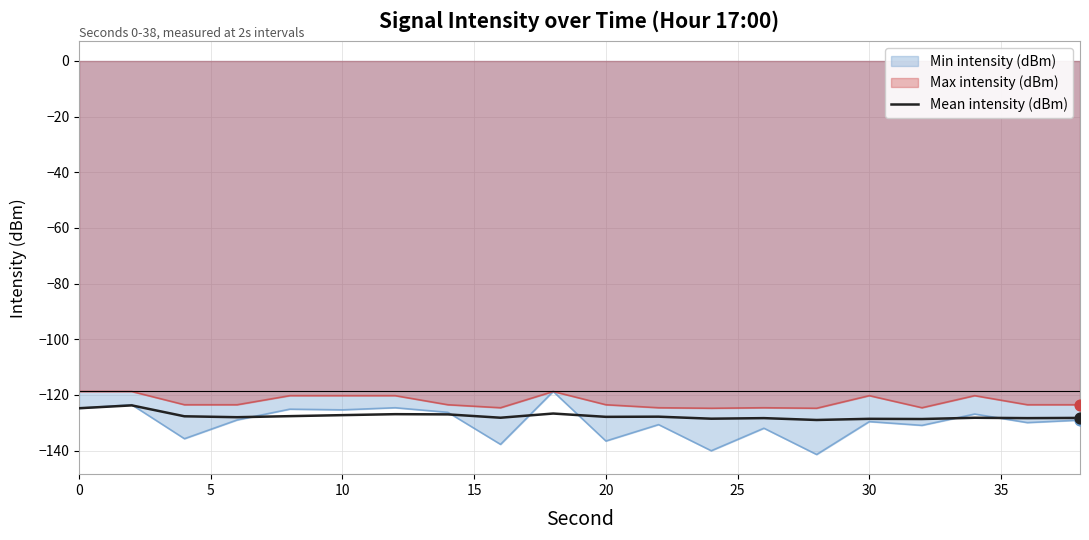

True or false: Max intensity (dBm) and Mean intensity (dBm) intersect in this chart.

False